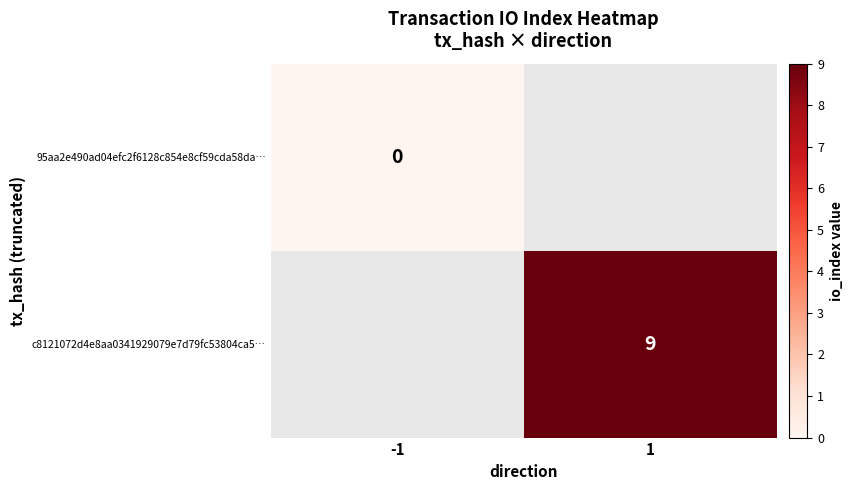

Is it true that c8121072d4e8aa0341929079e7d79fc53804ca5… equals 4 at 1?

False